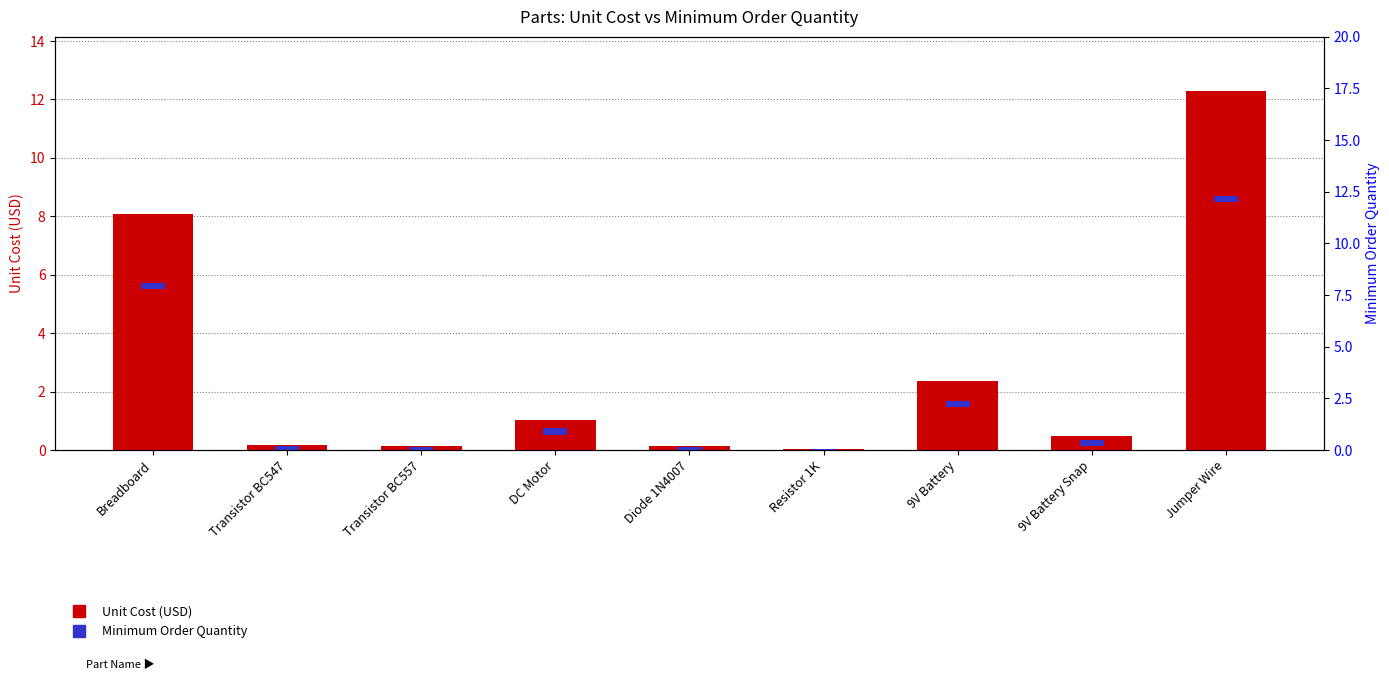

At which category does the chart reach its peak across all series?

Jumper Wire